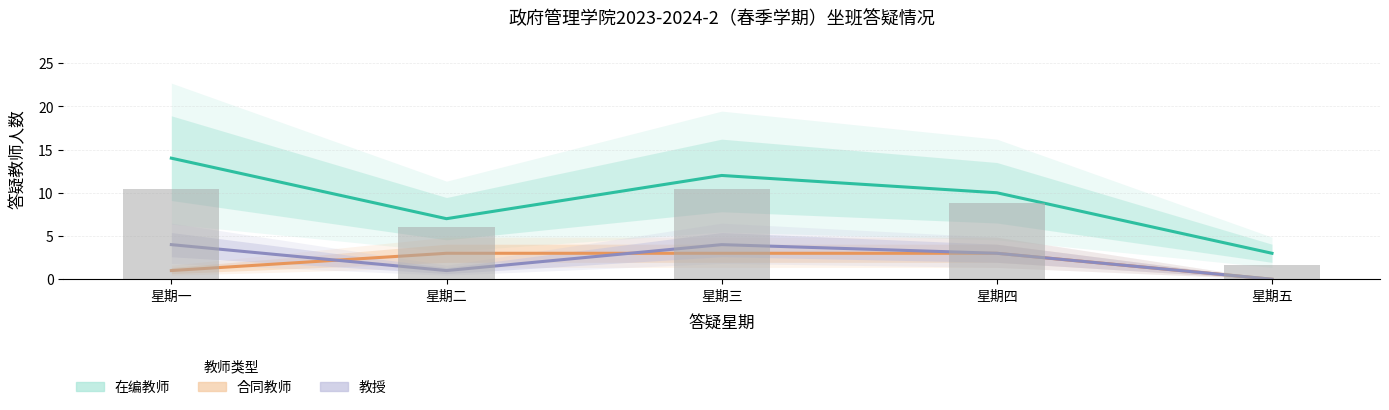

What is the label of the 5th bar from the left?

星期五